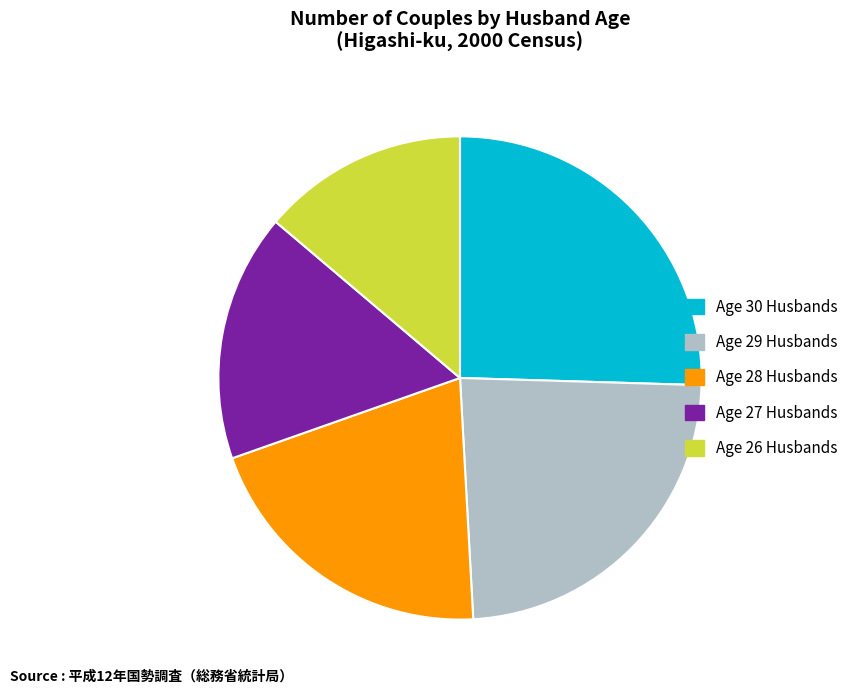

Does any single category account for the majority?

No